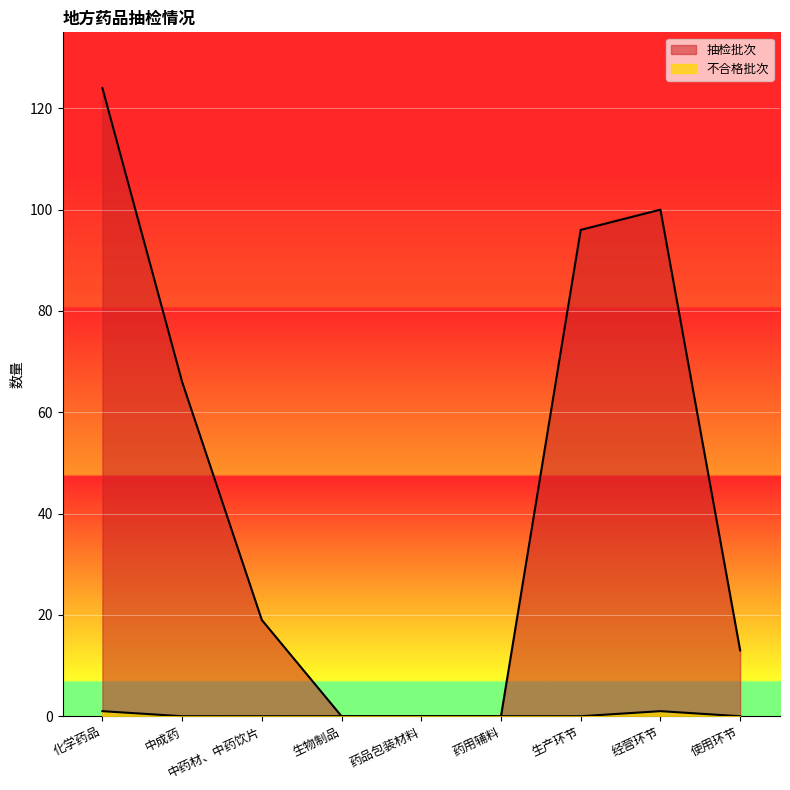

How many interior local peaks does the 抽检批次 series have?

1